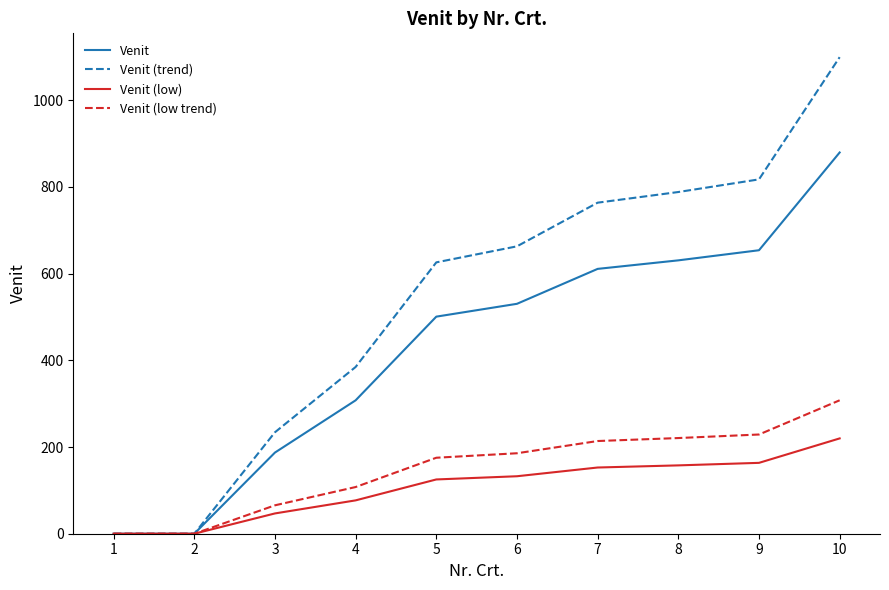

How many values in the Venit (trend) series exceed 663?

5